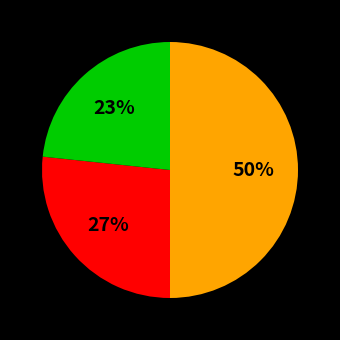

To the nearest percent, what is the difference between the largest and smallest slice percentages?

27%